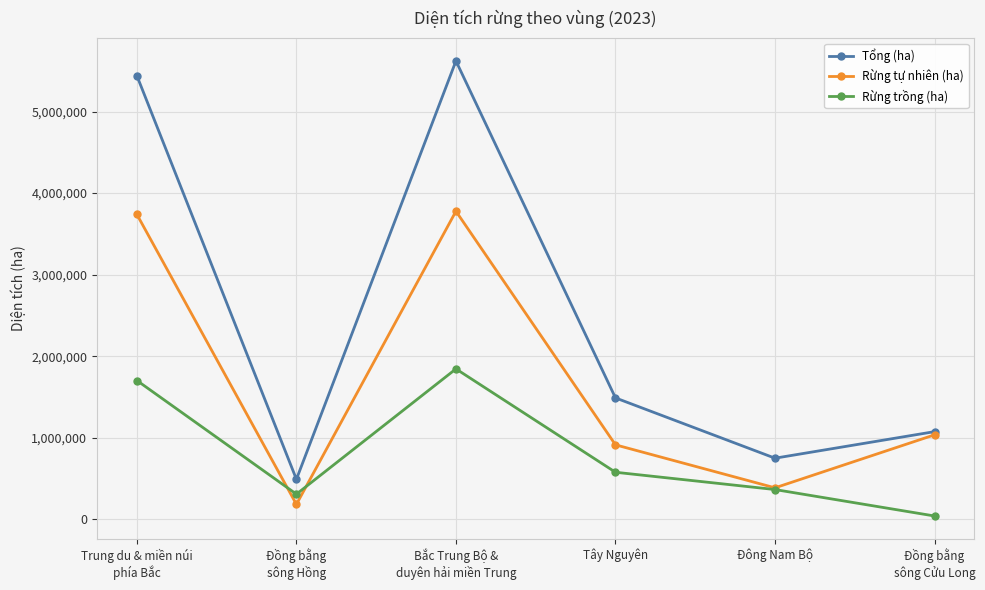

What is the label of the 1st point from the right?

Đồng bằng
sông Cửu Long